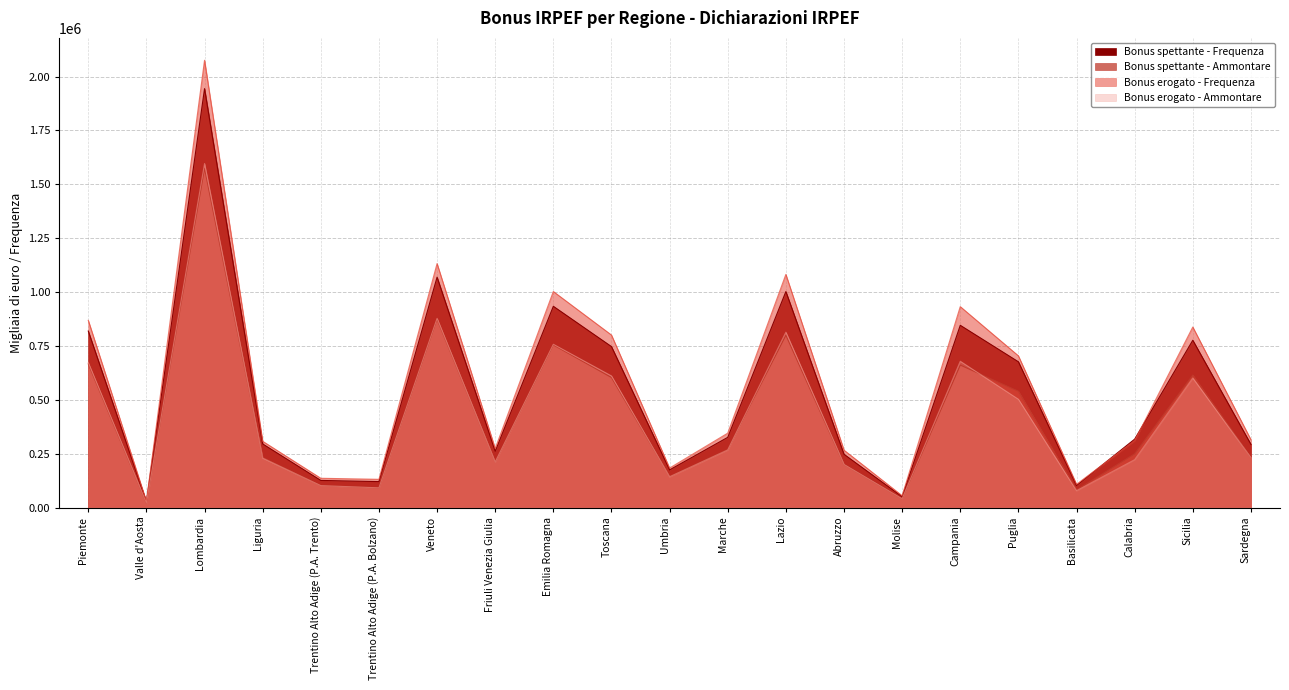

Between Toscana and Valle d'Aosta, which is larger?

Toscana